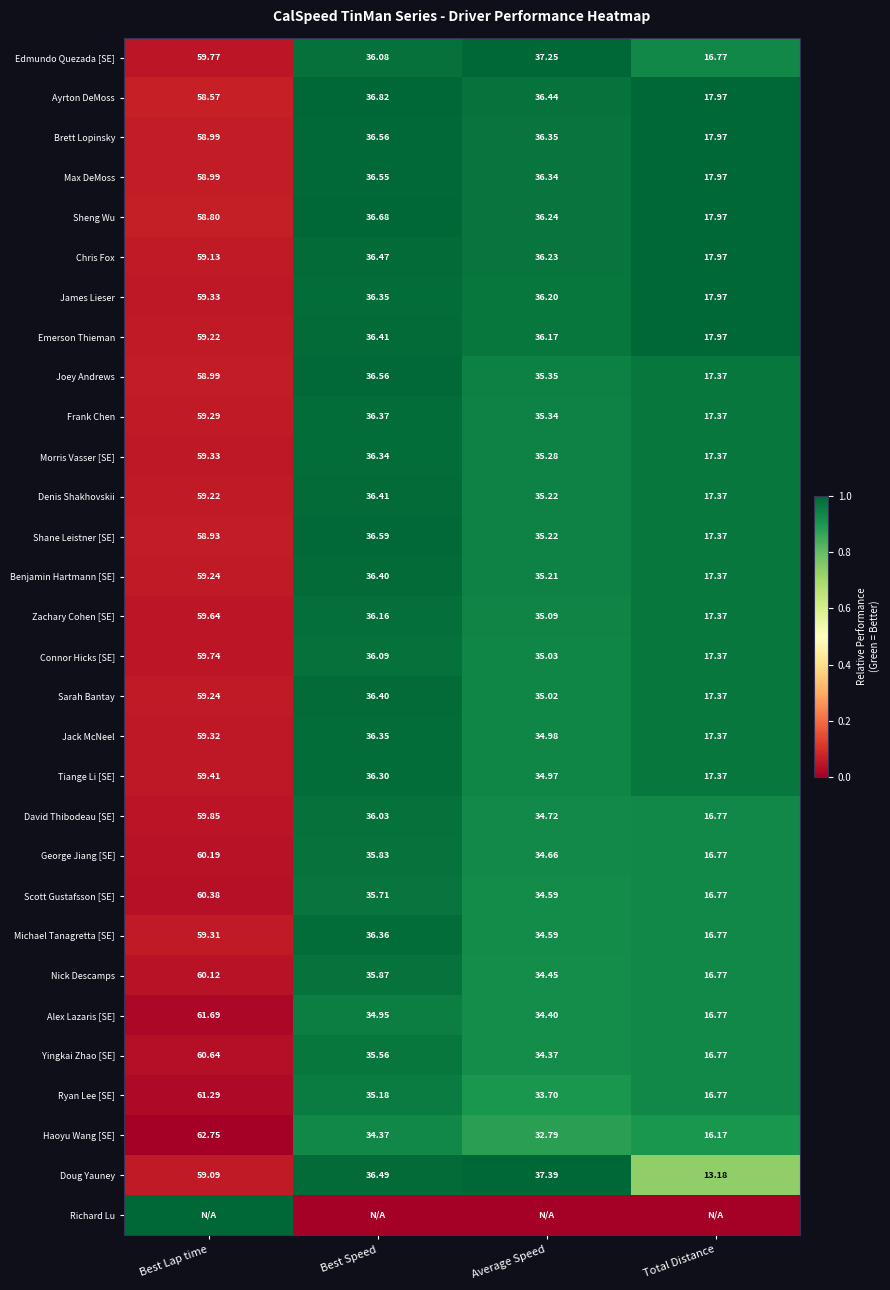

At which label does Zachary Cohen [SE] first exceed 36?

Best Lap time